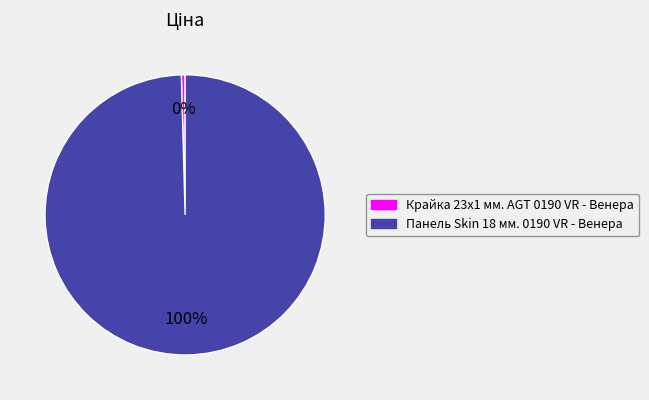

True or false: Крайка 23x1 мм. AGT 0190 VR - Венера accounts for 0% of the total.

True